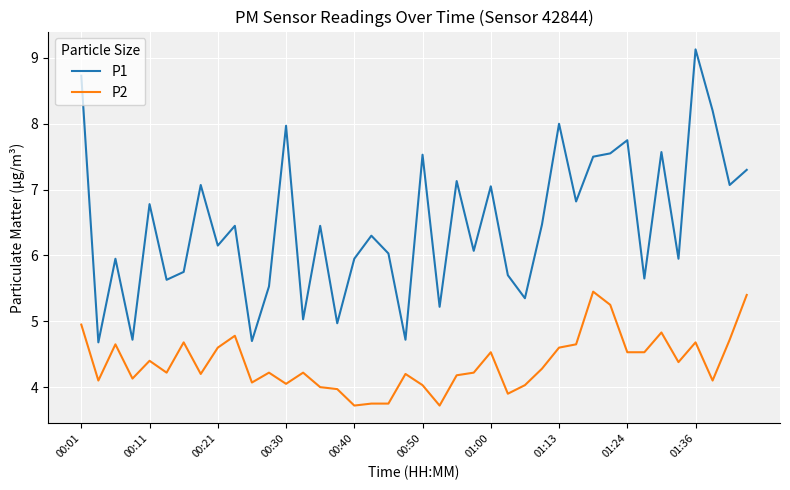

What is the greatest value displayed?

9.1